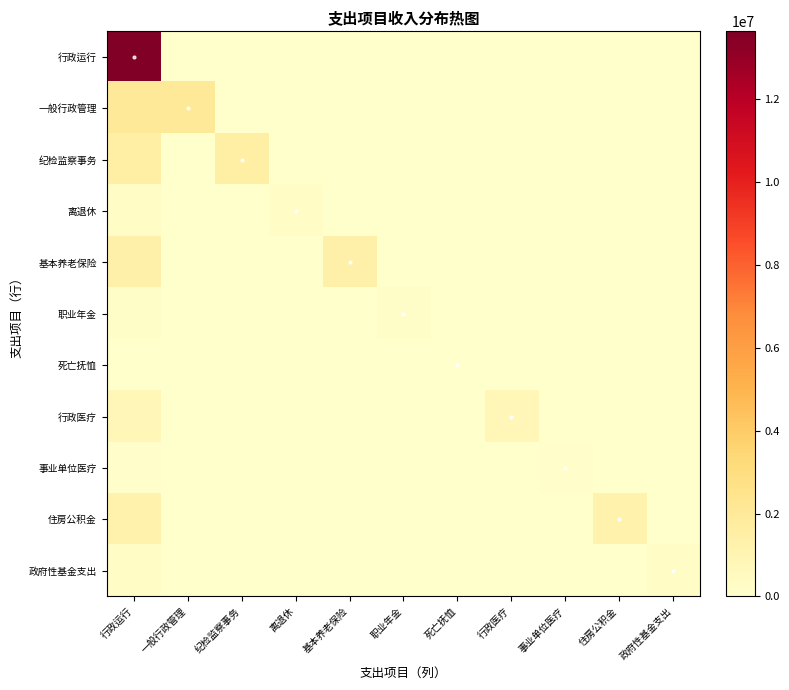

Reading left to right, transcribe all the data shown in this chart.

行政运行: 行政运行=13634658.7	一般行政管理=0.0	纪检监察事务=0.0	离退休=0.0	基本养老保险=0.0	职业年金=0.0	死亡抚恤=0.0	行政医疗=0.0	事业单位医疗=0.0	住房公积金=0.0	政府性基金支出=0.0
一般行政管理: 行政运行=2000424.9	一般行政管理=2000424.9	纪检监察事务=0.0	离退休=0.0	基本养老保险=0.0	职业年金=0.0	死亡抚恤=0.0	行政医疗=0.0	事业单位医疗=0.0	住房公积金=0.0	政府性基金支出=0.0
纪检监察事务: 行政运行=1496395.6	一般行政管理=0.0	纪检监察事务=1496395.6	离退休=0.0	基本养老保险=0.0	职业年金=0.0	死亡抚恤=0.0	行政医疗=0.0	事业单位医疗=0.0	住房公积金=0.0	政府性基金支出=0.0
离退休: 行政运行=288428.5	一般行政管理=0.0	纪检监察事务=0.0	离退休=288428.5	基本养老保险=0.0	职业年金=0.0	死亡抚恤=0.0	行政医疗=0.0	事业单位医疗=0.0	住房公积金=0.0	政府性基金支出=0.0
基本养老保险: 行政运行=1382439.7	一般行政管理=0.0	纪检监察事务=0.0	离退休=0.0	基本养老保险=1382439.7	职业年金=0.0	死亡抚恤=0.0	行政医疗=0.0	事业单位医疗=0.0	住房公积金=0.0	政府性基金支出=0.0
职业年金: 行政运行=190479.5	一般行政管理=0.0	纪检监察事务=0.0	离退休=0.0	基本养老保险=0.0	职业年金=190479.5	死亡抚恤=0.0	行政医疗=0.0	事业单位医疗=0.0	住房公积金=0.0	政府性基金支出=0.0
死亡抚恤: 行政运行=15216.0	一般行政管理=0.0	纪检监察事务=0.0	离退休=0.0	基本养老保险=0.0	职业年金=0.0	死亡抚恤=15216.0	行政医疗=0.0	事业单位医疗=0.0	住房公积金=0.0	政府性基金支出=0.0
行政医疗: 行政运行=824959.1	一般行政管理=0.0	纪检监察事务=0.0	离退休=0.0	基本养老保险=0.0	职业年金=0.0	死亡抚恤=0.0	行政医疗=824959.1	事业单位医疗=0.0	住房公积金=0.0	政府性基金支出=0.0
事业单位医疗: 行政运行=69547.0	一般行政管理=0.0	纪检监察事务=0.0	离退休=0.0	基本养老保险=0.0	职业年金=0.0	死亡抚恤=0.0	行政医疗=0.0	事业单位医疗=69547.0	住房公积金=0.0	政府性基金支出=0.0
住房公积金: 行政运行=1262500.0	一般行政管理=0.0	纪检监察事务=0.0	离退休=0.0	基本养老保险=0.0	职业年金=0.0	死亡抚恤=0.0	行政医疗=0.0	事业单位医疗=0.0	住房公积金=1262500.0	政府性基金支出=0.0
政府性基金支出: 行政运行=213357.1	一般行政管理=0.0	纪检监察事务=0.0	离退休=0.0	基本养老保险=0.0	职业年金=0.0	死亡抚恤=0.0	行政医疗=0.0	事业单位医疗=0.0	住房公积金=0.0	政府性基金支出=213357.1